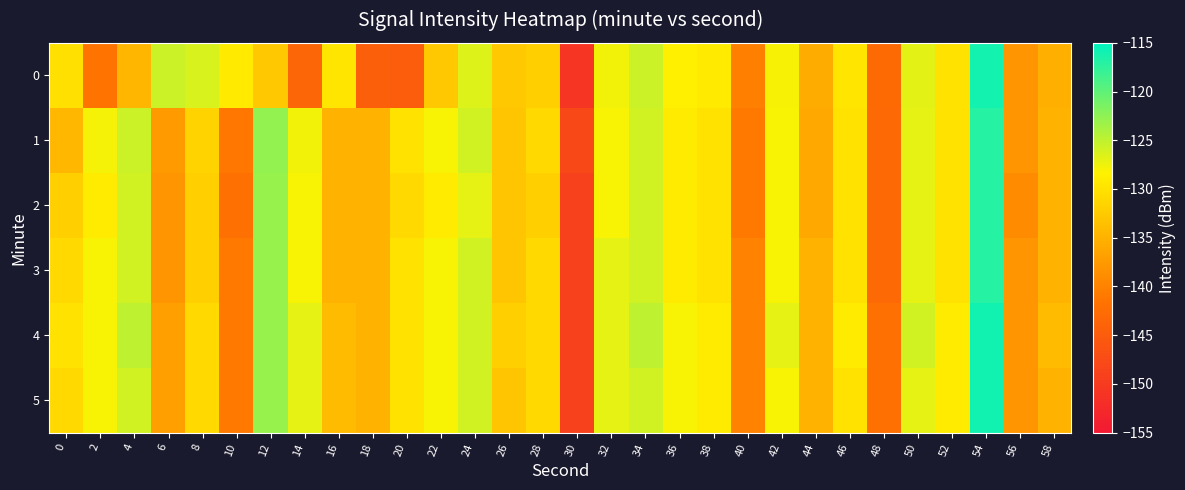

At which category is the sum across all series the highest?

54